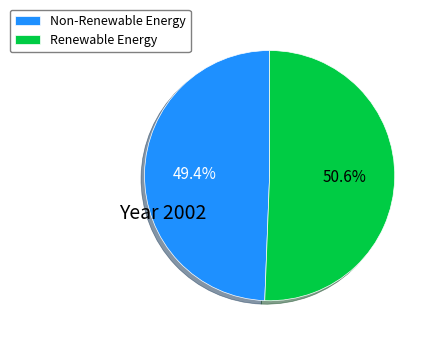

What is the ratio of the value at Non-Renewable Energy to the value at Renewable Energy?

1.0